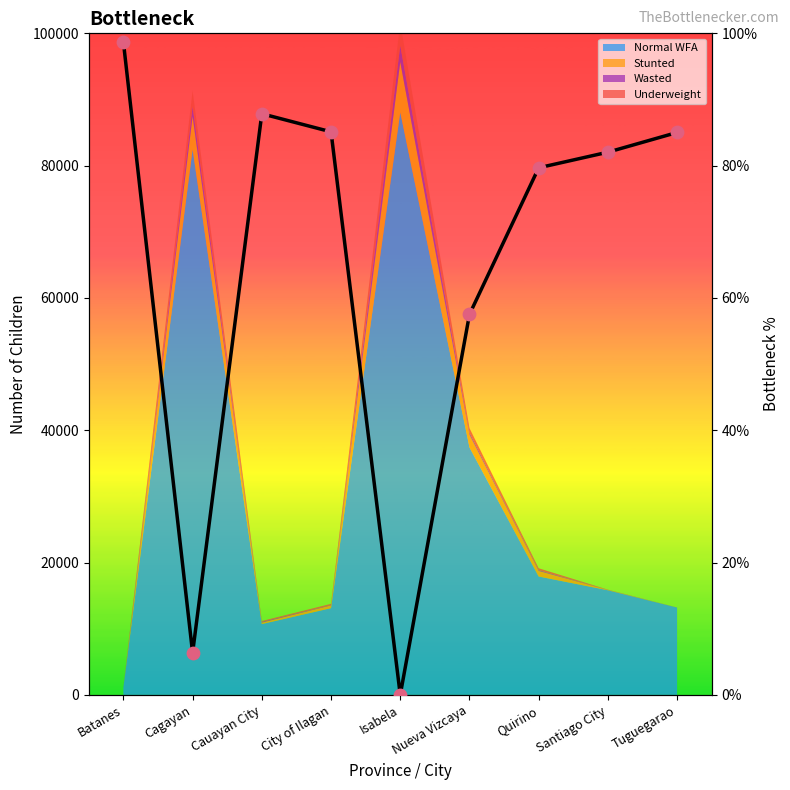

What is the ratio of the value at Quirino to the value at Cagayan?

12.5